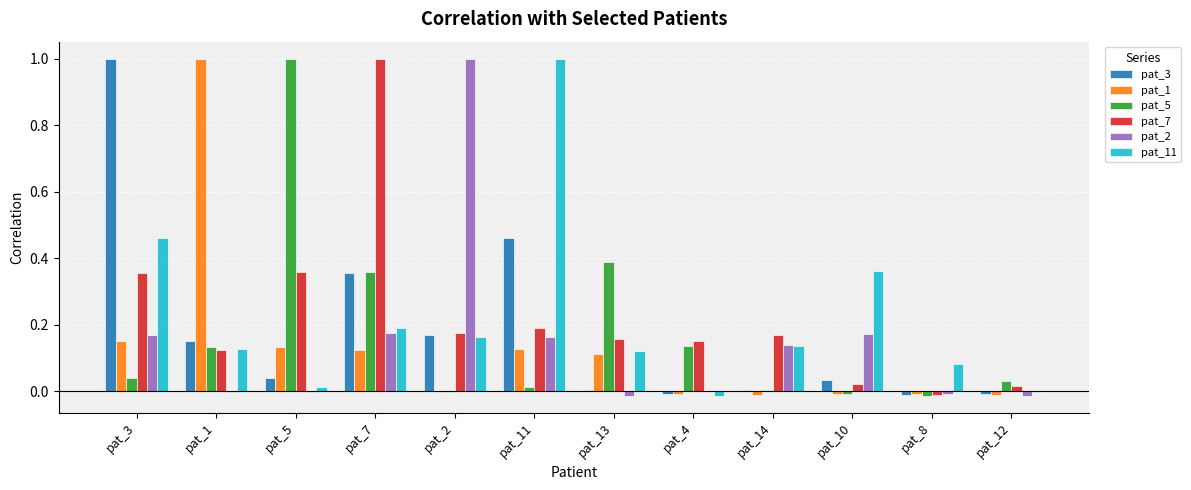

How many series are shown in this chart?

6